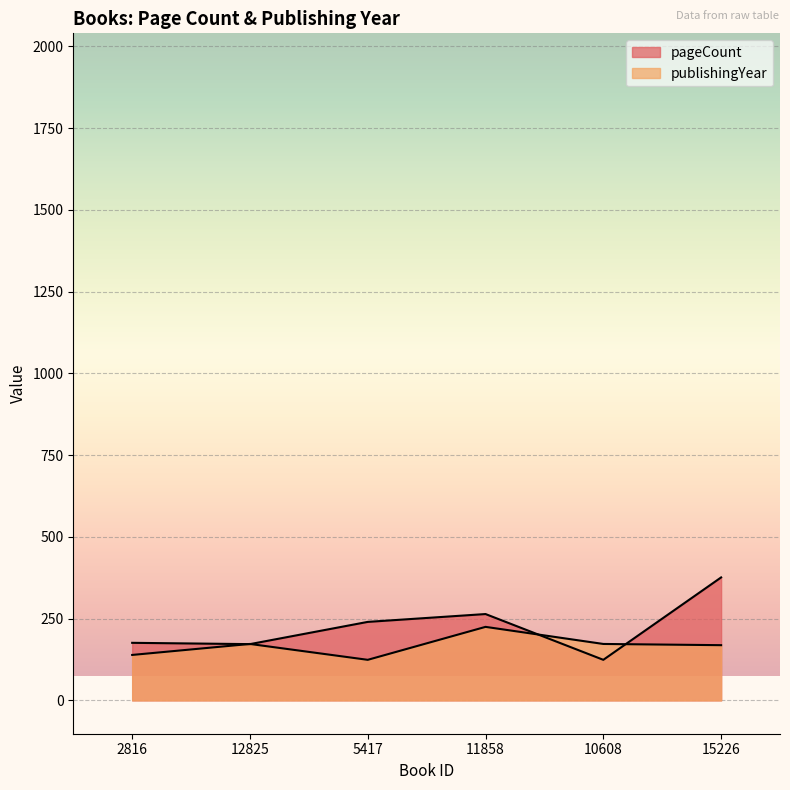

Rank the series by their average value, from highest to lowest.

pageCount, publishingYear